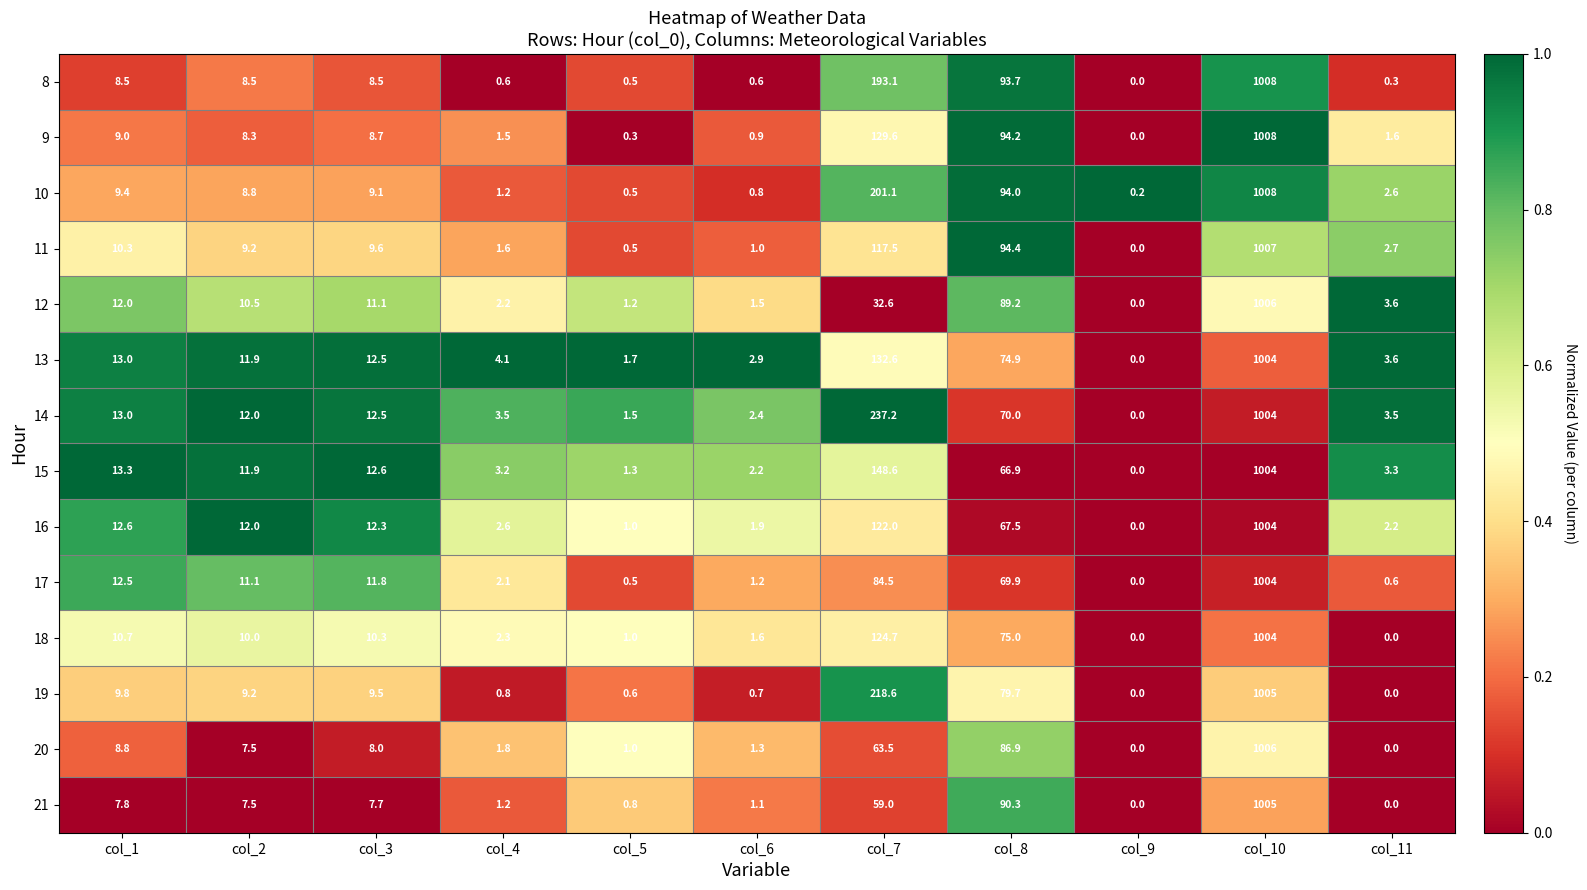

At which label does 16 first exceed 12?

col_1